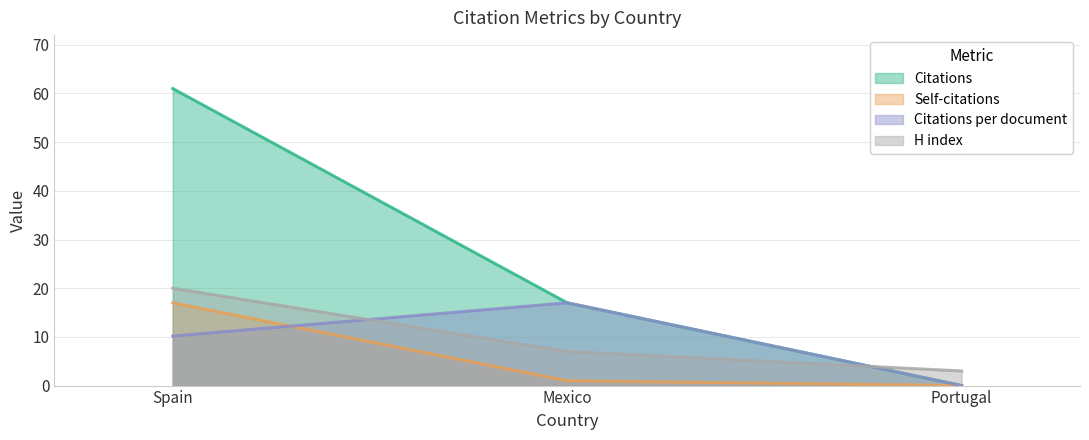

Does the chart have visible grid lines?

Yes